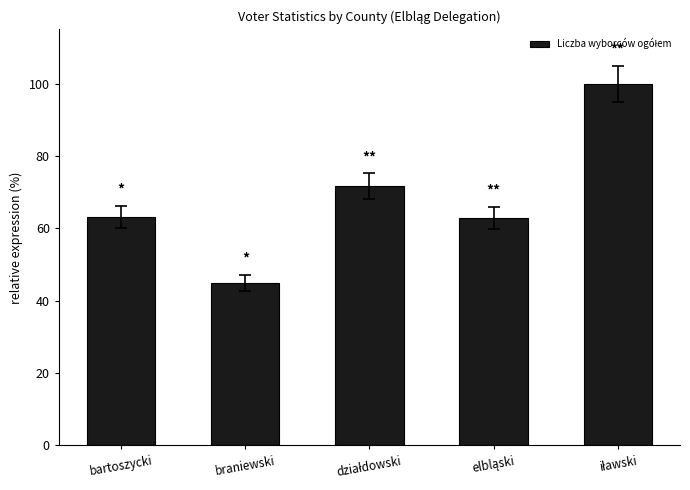

What is the label of the 1st bar from the left?

bartoszycki